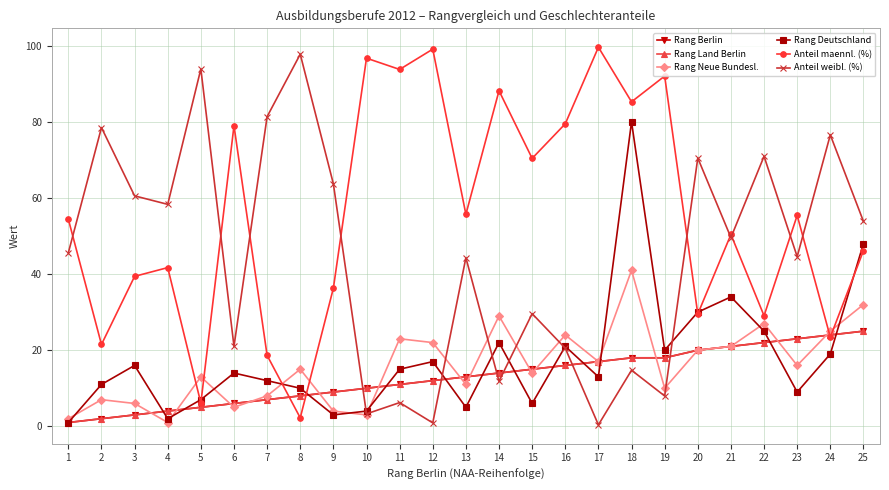

Reading left to right, what are all the values shown in this chart?

Rang Berlin: 1.0	2.0	3.0	4.0	5.0	6.0	7.0	8.0	9.0	10.0	11.0	12.0	13.0	14.0	15.0	16.0	17.0	18.0	18.0	20.0	21.0	22.0	23.0	24.0	25.0
Rang Land Berlin: 1.0	2.0	3.0	4.0	5.0	6.0	7.0	8.0	9.0	10.0	11.0	12.0	13.0	14.0	15.0	16.0	17.0	18.0	18.0	20.0	21.0	22.0	23.0	24.0	25.0
Rang Neue Bundesl.: 2.0	7.0	6.0	1.0	13.0	5.0	8.0	15.0	4.0	3.0	23.0	22.0	11.0	29.0	14.0	24.0	17.0	41.0	10.0	20.0	21.0	27.0	16.0	25.0	32.0
Rang Deutschland: 1.0	11.0	16.0	2.0	7.0	14.0	12.0	10.0	3.0	4.0	15.0	17.0	5.0	22.0	6.0	21.0	13.0	80.0	20.0	30.0	34.0	25.0	9.0	19.0	48.0
Anteil maennl. (%): 54.4	21.5	39.4	41.7	6.1	79.0	18.6	2.2	36.3	96.7	93.8	99.1	55.7	88.2	70.4	79.5	99.6	85.3	92.0	29.5	50.4	29.1	55.4	23.4	46.1
Anteil weibl. (%): 45.6	78.5	60.5	58.3	93.9	21.0	81.4	97.8	63.7	3.3	6.2	0.9	44.3	11.8	29.6	20.5	0.4	14.7	8.0	70.5	49.6	71.0	44.6	76.6	53.9